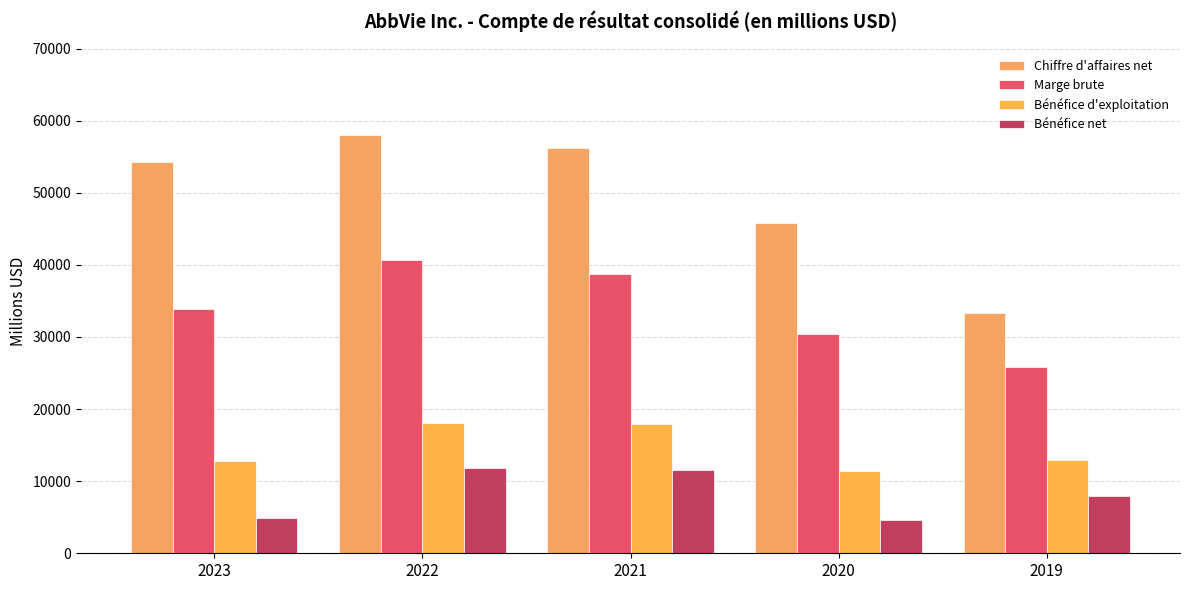

How many bars are there in each group?

4